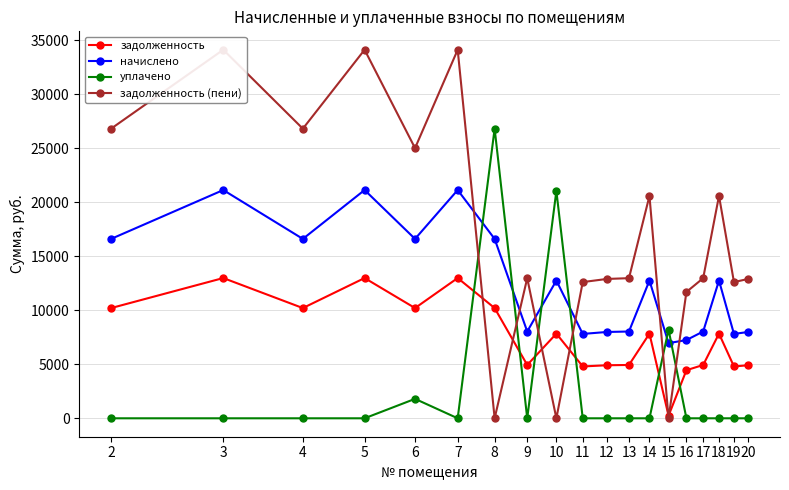

How many data points in задолженность (пени) are less than 12976?

8